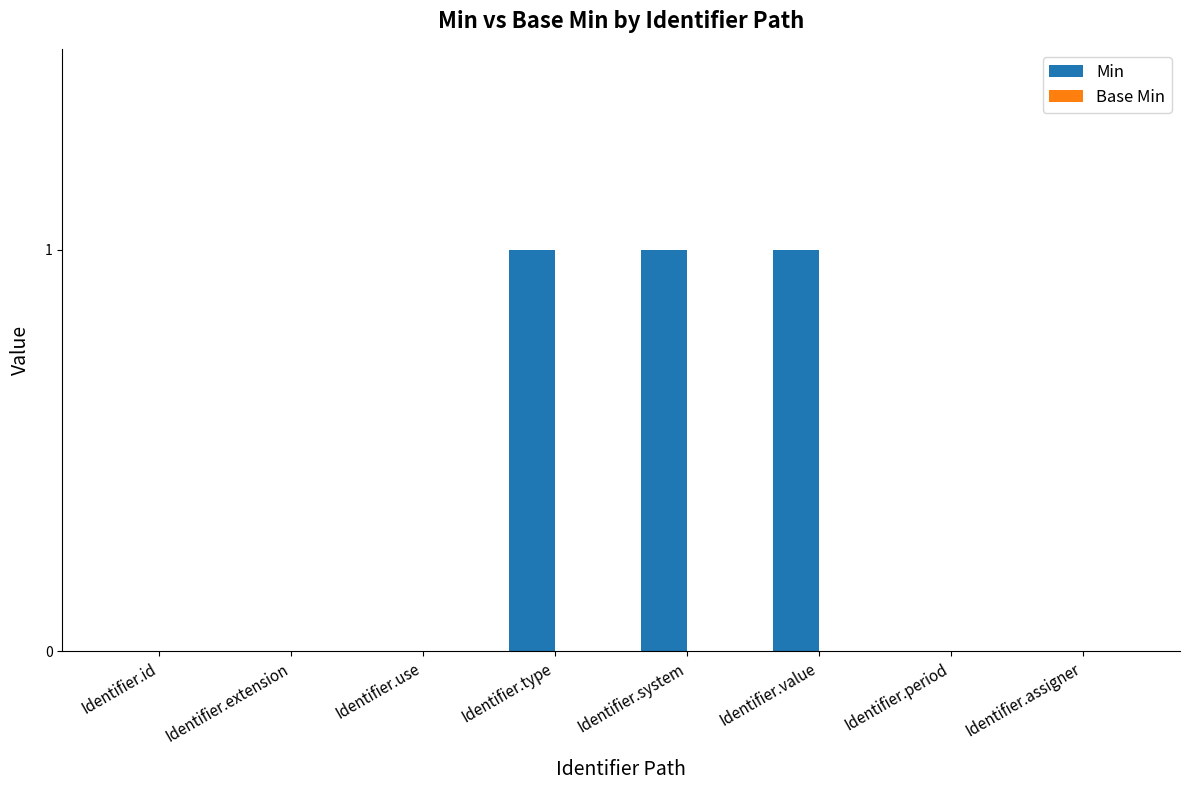

True or false: the data shows 1 at Identifier.use.

False